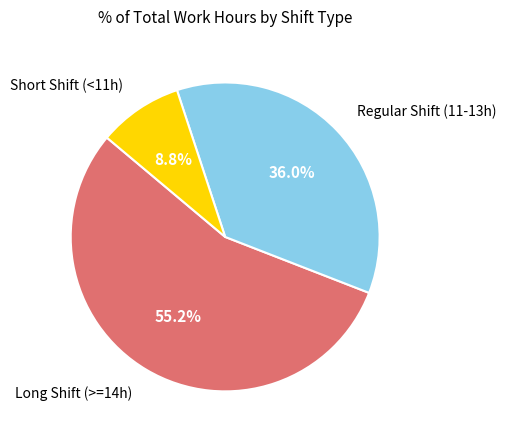

Which slice is the largest?

Long Shift (>=14h)